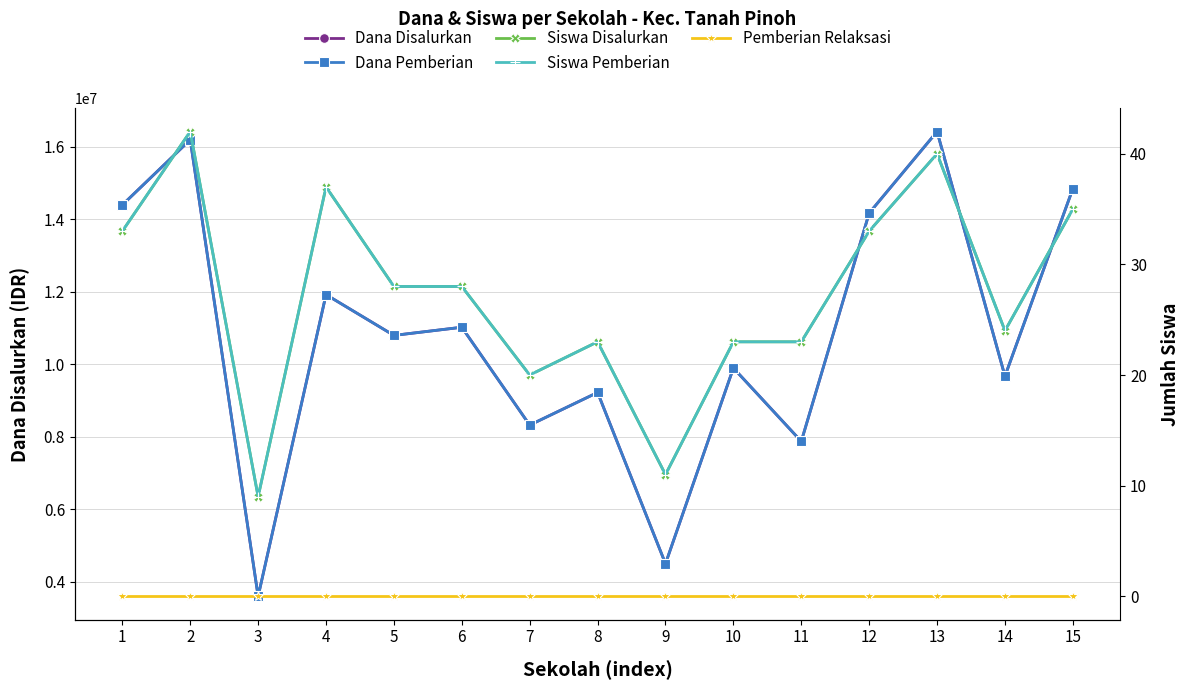

At 8, list the series in order from largest to smallest.

Dana Disalurkan, Dana Pemberian, Siswa Disalurkan, Siswa Pemberian, Pemberian Relaksasi